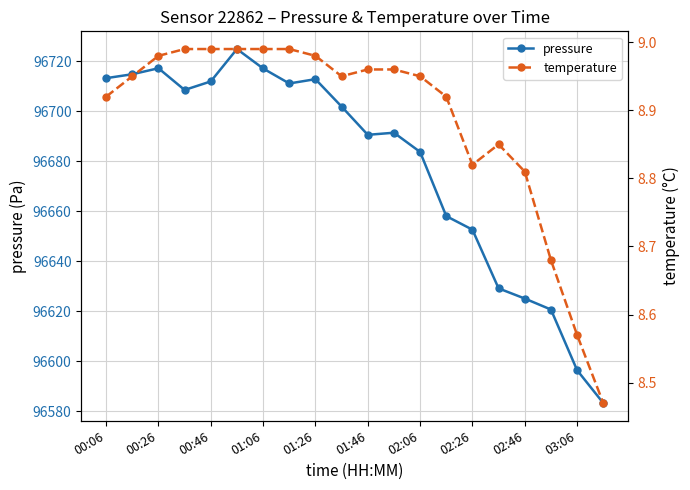

True or false: pressure and temperature cross at least once.

False